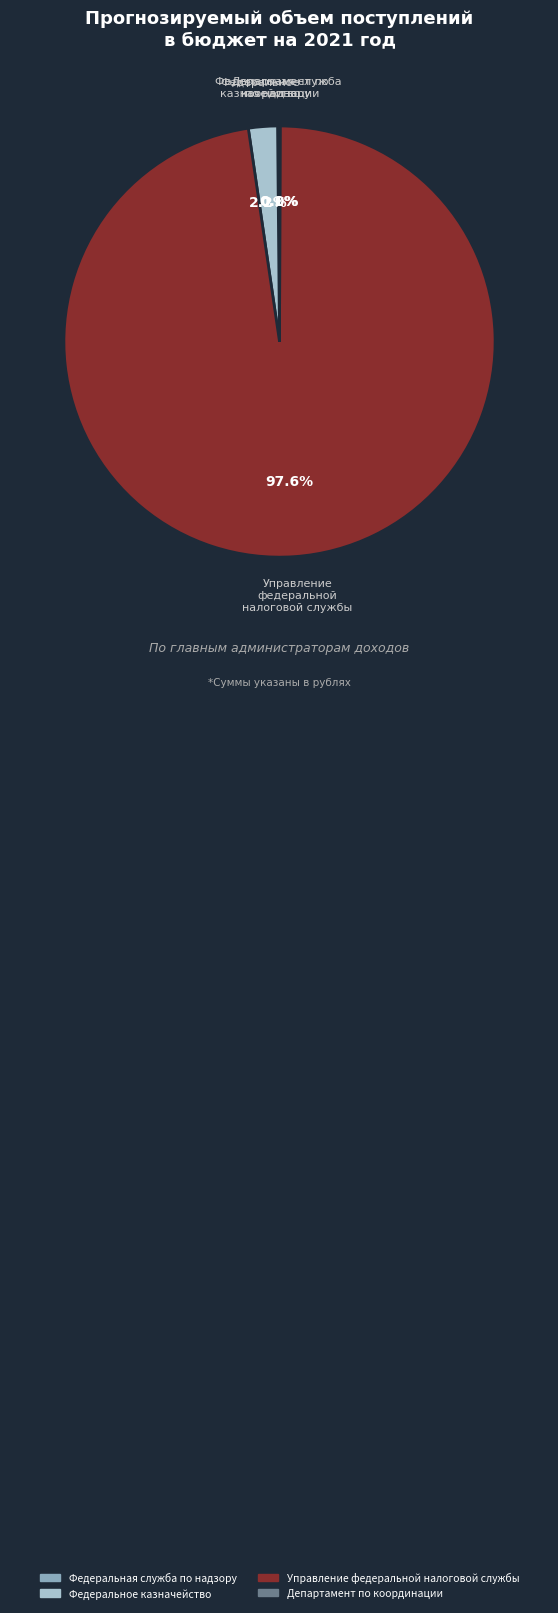

Is there a majority slice in this chart?

Yes